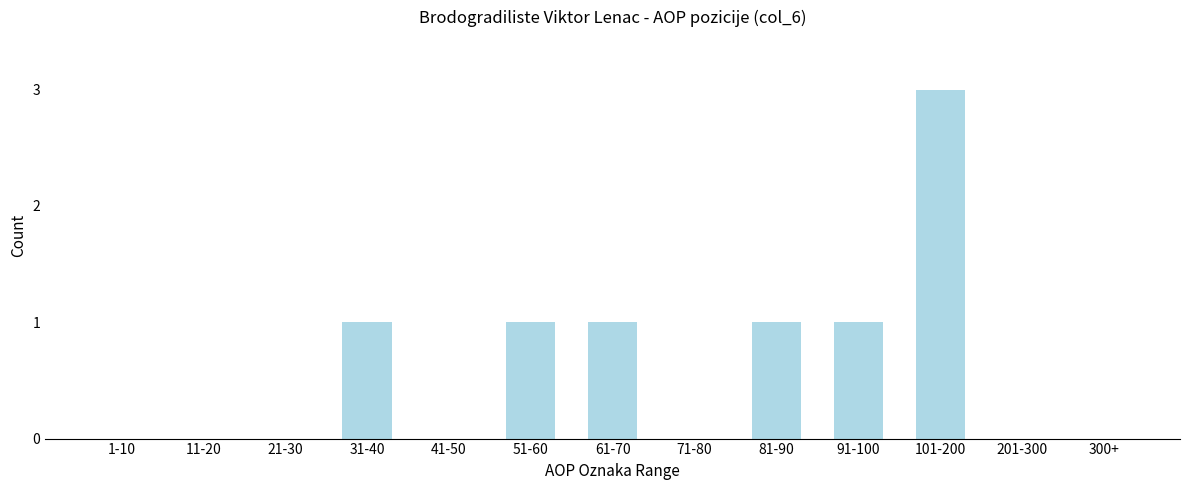

Reading left to right, transcribe all the data shown in this chart.

1-10=0	11-20=0	21-30=0	31-40=1	41-50=0	51-60=1	61-70=1	71-80=0	81-90=1	91-100=1	101-200=3	201-300=0	300+=0